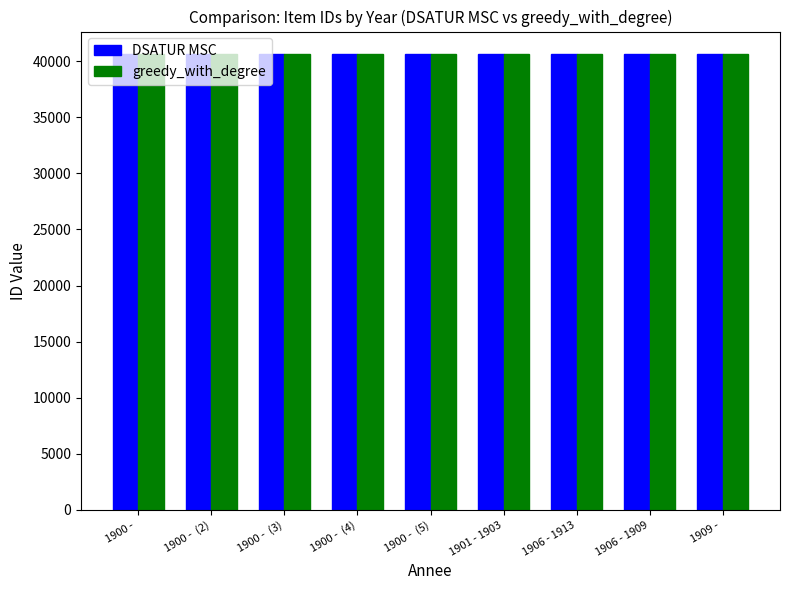

What is the smallest value displayed?

40601